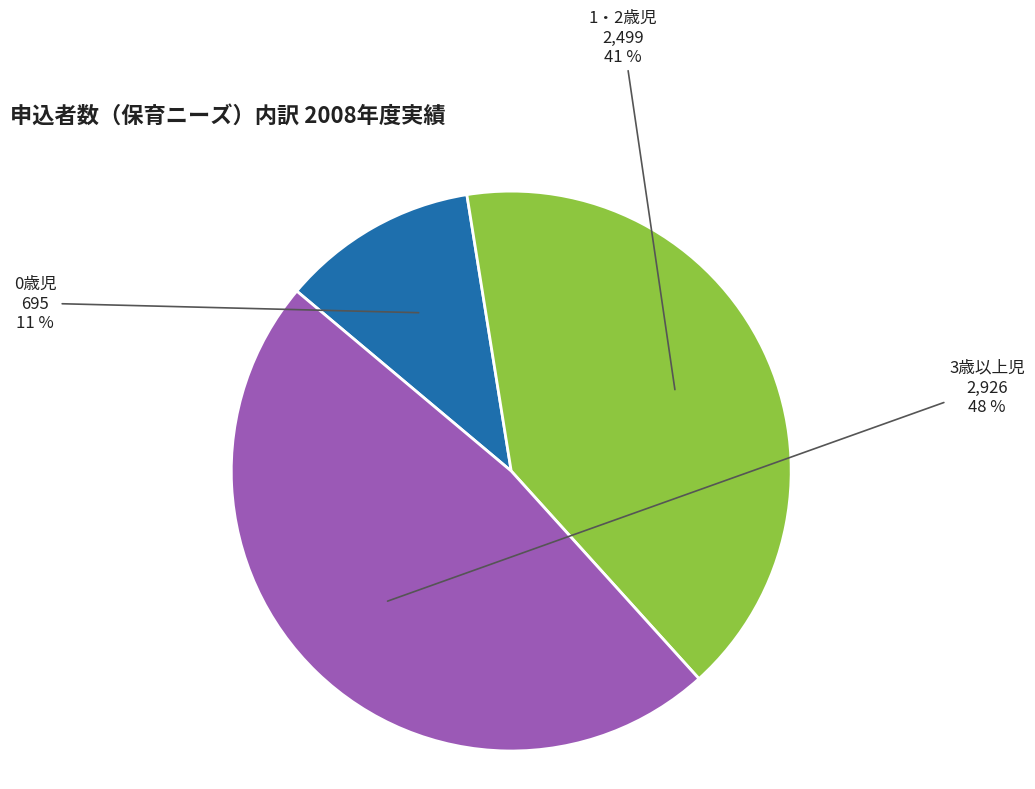

Is there a majority slice in this chart?

No